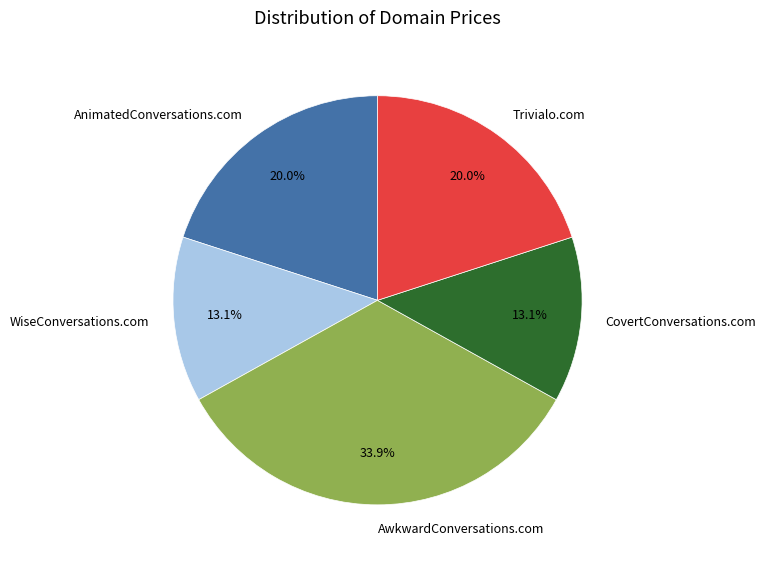

To the nearest percent, what is the difference between the largest and smallest slice percentages?

21%